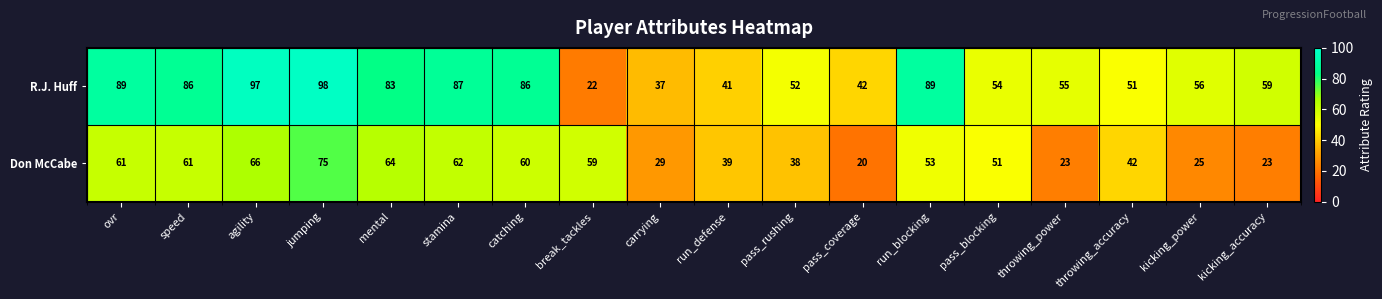

What is the greatest value displayed?

98